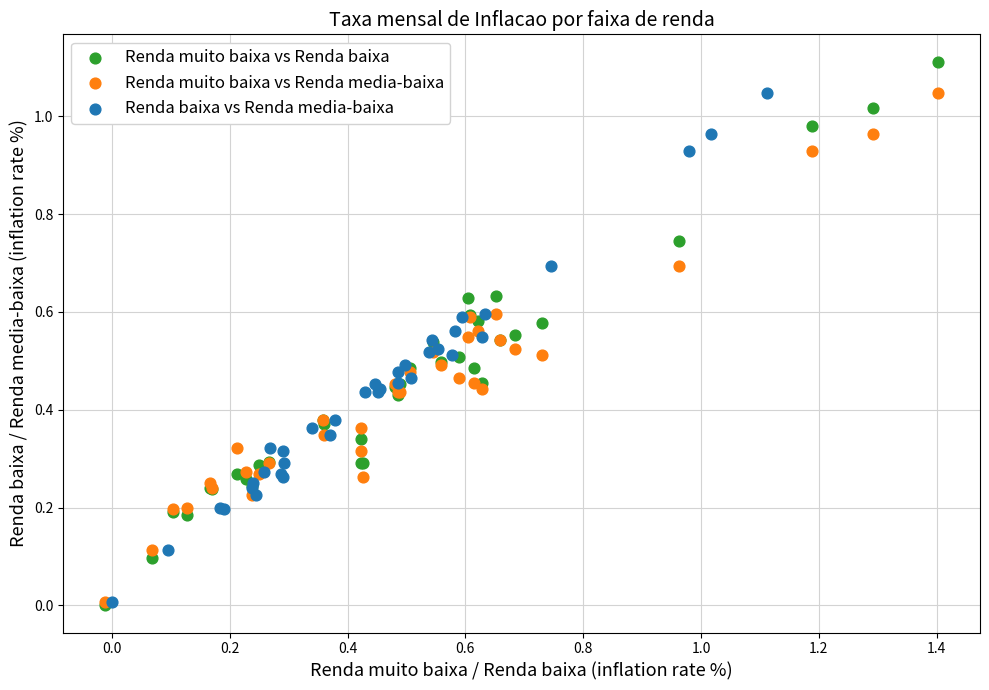

Which series has the largest Y range (max minus min)?

Renda muito baixa vs Renda baixa